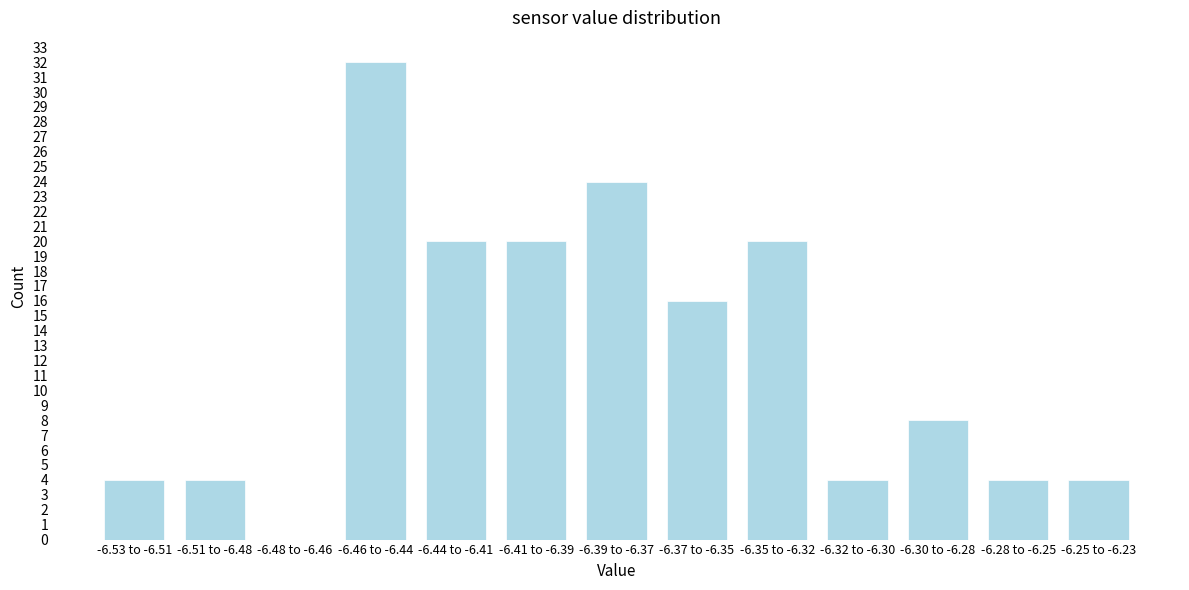

Reading left to right, extract all data points from this chart.

-6.53 to -6.51=4	-6.51 to -6.48=4	-6.48 to -6.46=0	-6.46 to -6.44=32	-6.44 to -6.41=20	-6.41 to -6.39=20	-6.39 to -6.37=24	-6.37 to -6.35=16	-6.35 to -6.32=20	-6.32 to -6.30=4	-6.30 to -6.28=8	-6.28 to -6.25=4	-6.25 to -6.23=4